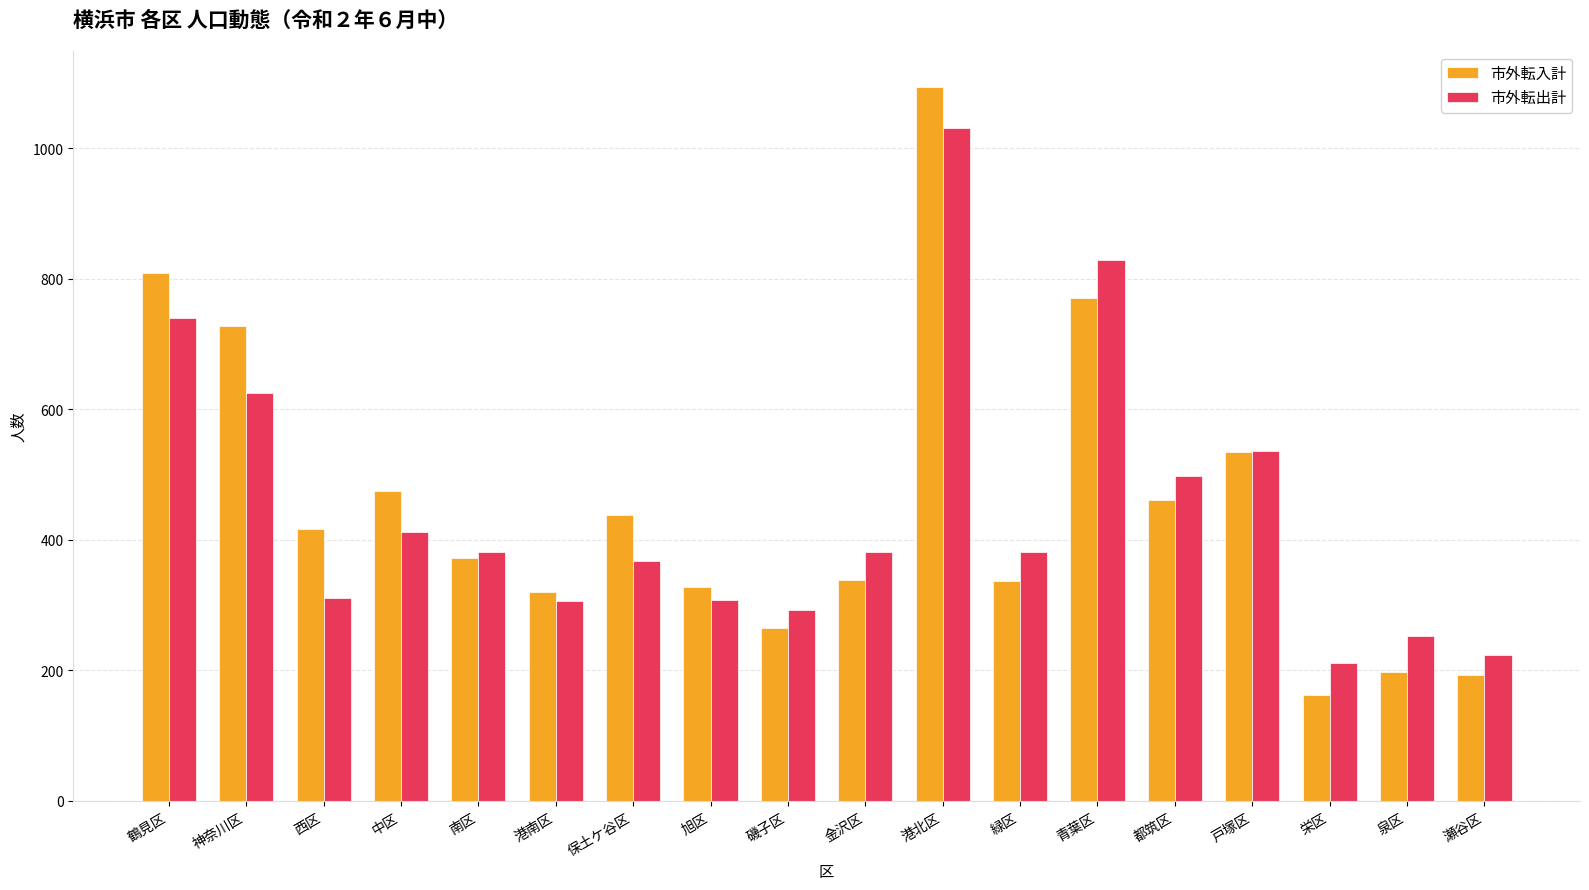

What is the label of the 5th bar from the left?

南区